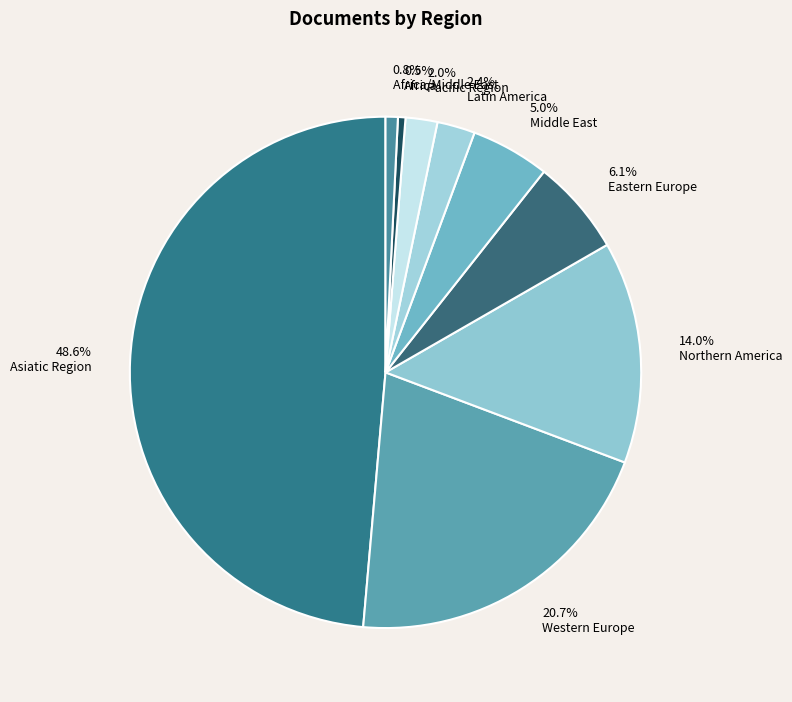

Approximately how many times larger is the value at Middle East compared to Eastern Europe?

0.8